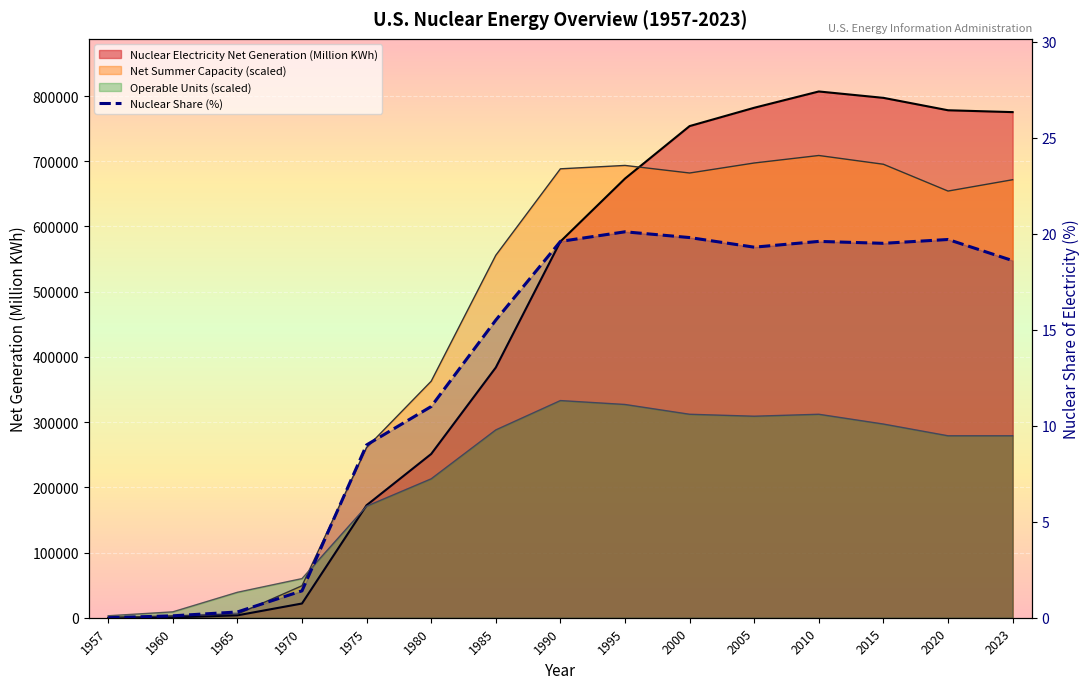

How many times do Operable Units (Number) and Nuclear Electricity Net Generation (Million KWh) cross each other?

1